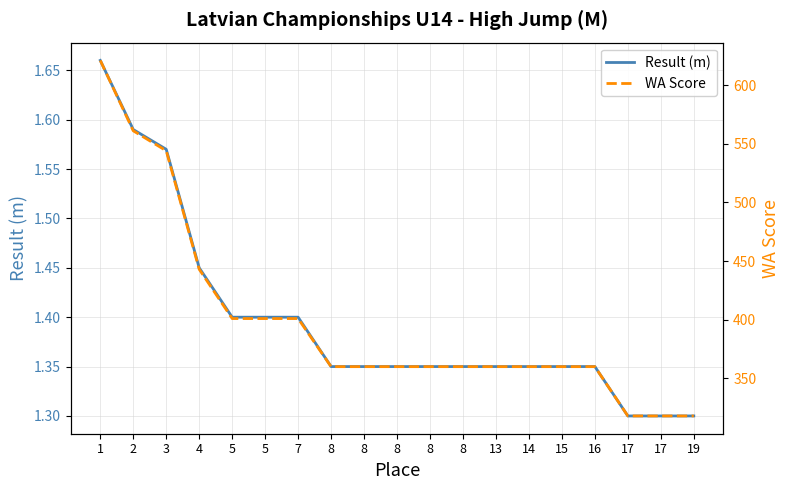

What is the sum of all WA Score values?

7566.0